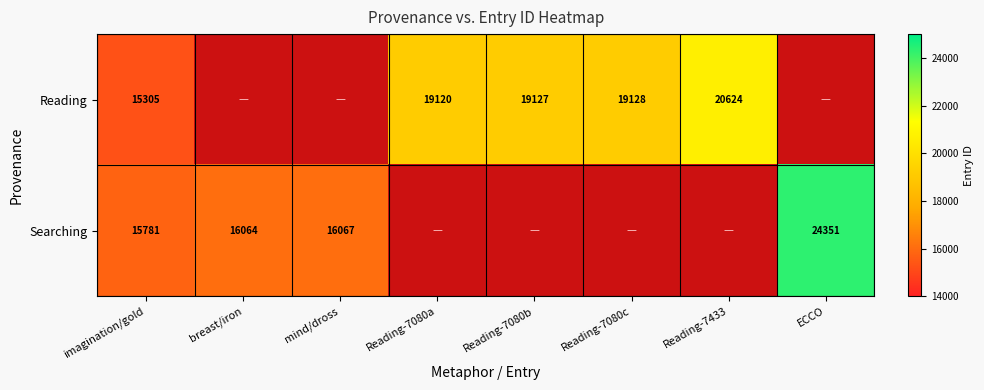

Which label corresponds to the largest value in the chart?

ECCO